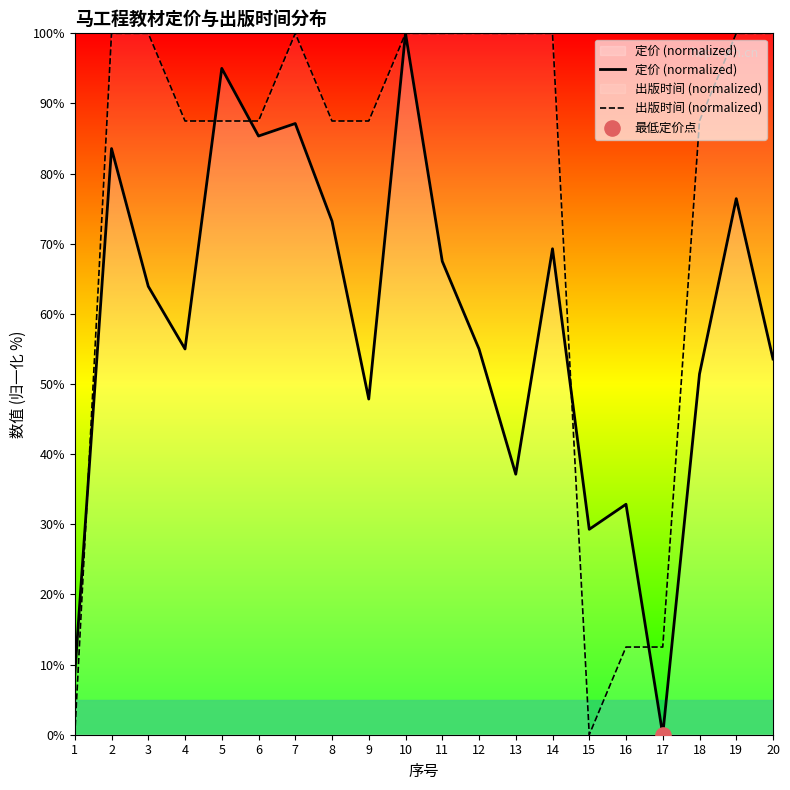

Which series has the largest total across all categories?

出版时间 (normalized)